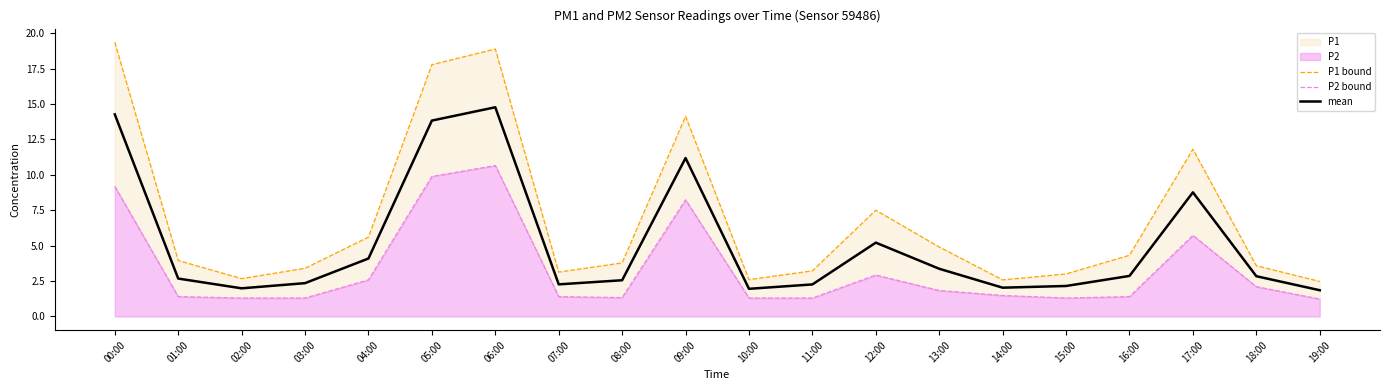

Does the chart have visible grid lines?

No